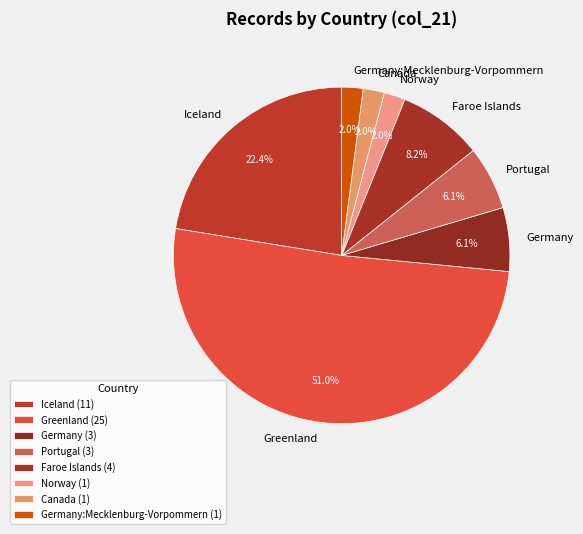

How many segments does this pie chart have?

8